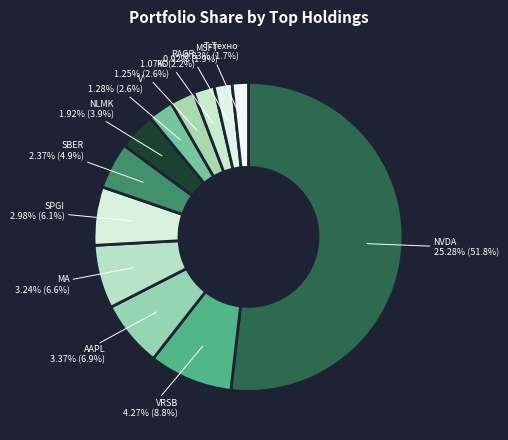

What is the largest slice in the pie chart?

NVDA